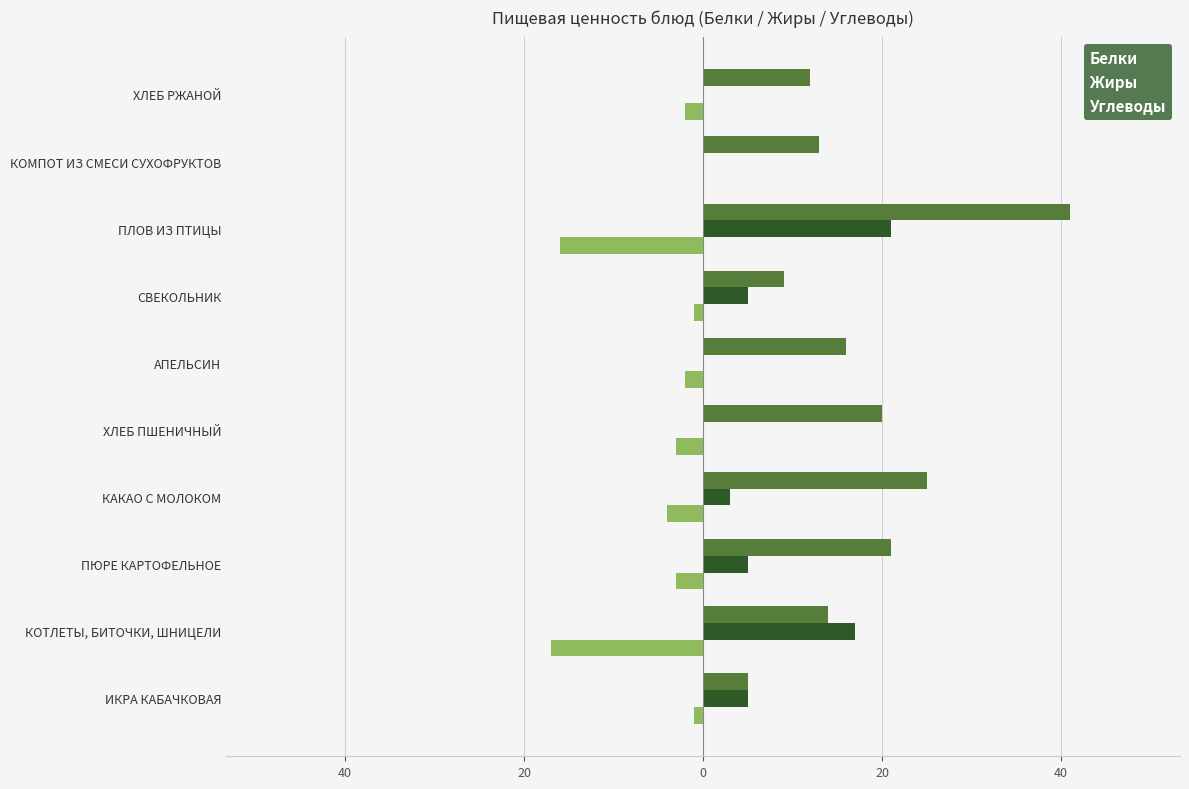

What are all the series names shown in the legend?

Белки, Жиры, Углеводы